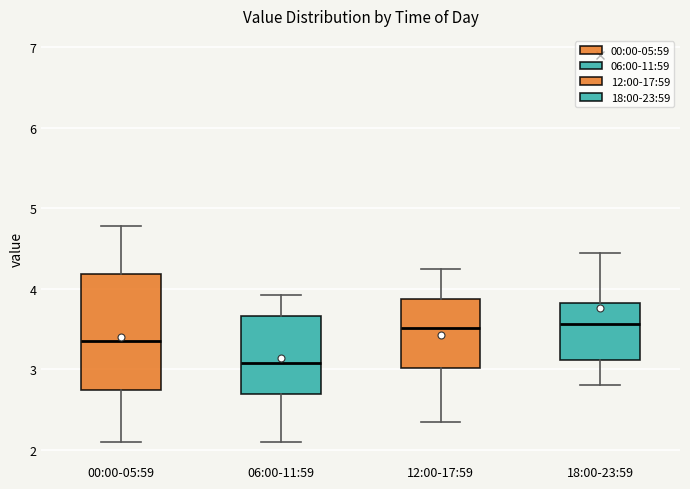

Where does the lower whisker of the box for 12:00-17:59 end on the y-axis? The values are not printed on the chart, so give them approximately, as read against the axis.

2.4